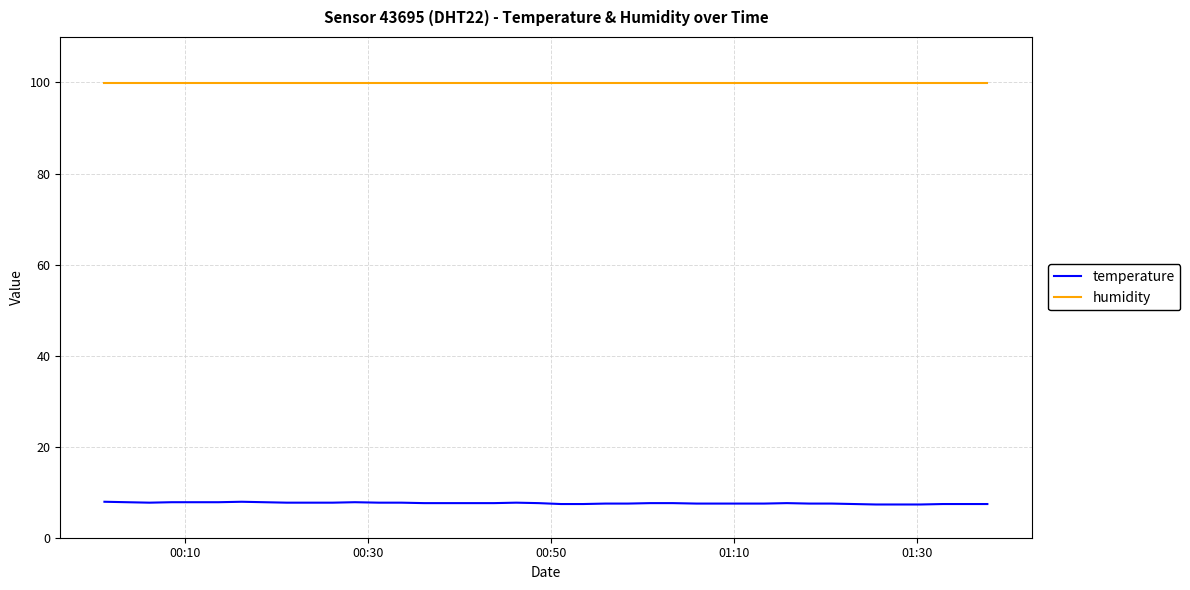

Rank the series by their maximum value, from highest to lowest.

humidity, temperature